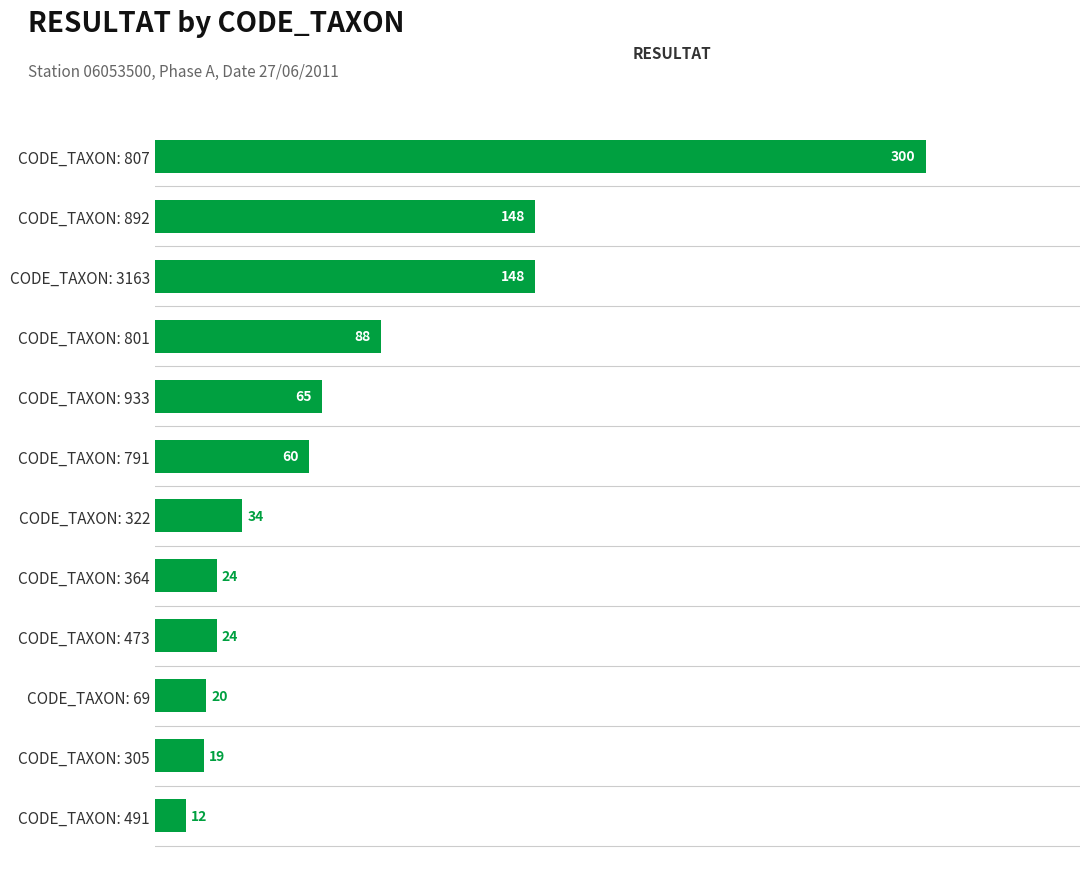

What is the ratio of the value at CODE_TAXON: 807 to the value at CODE_TAXON: 305?

15.8